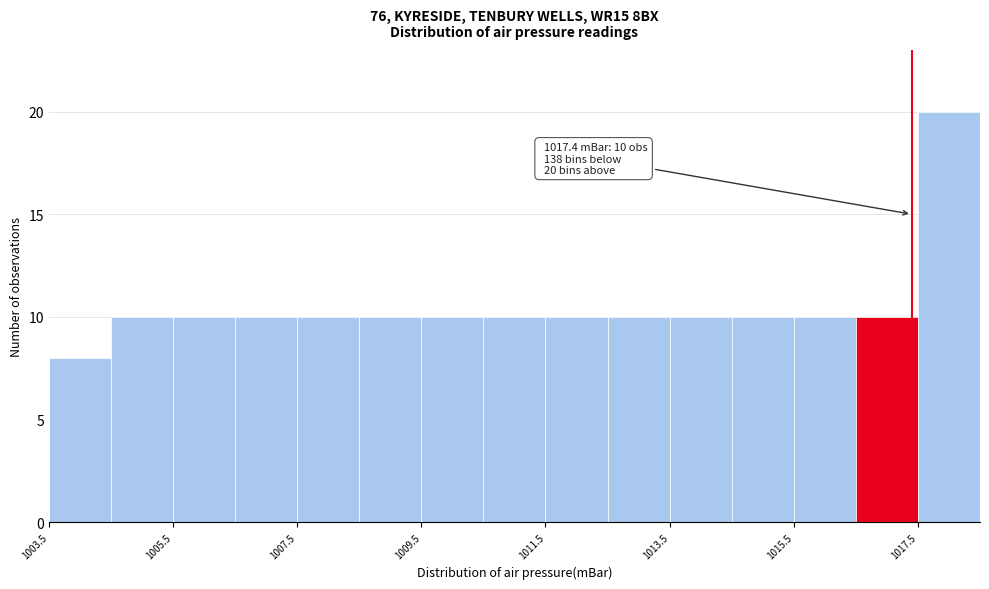

Over which range of the x-axis is the bar tallest?

1017.5 to 1018.5